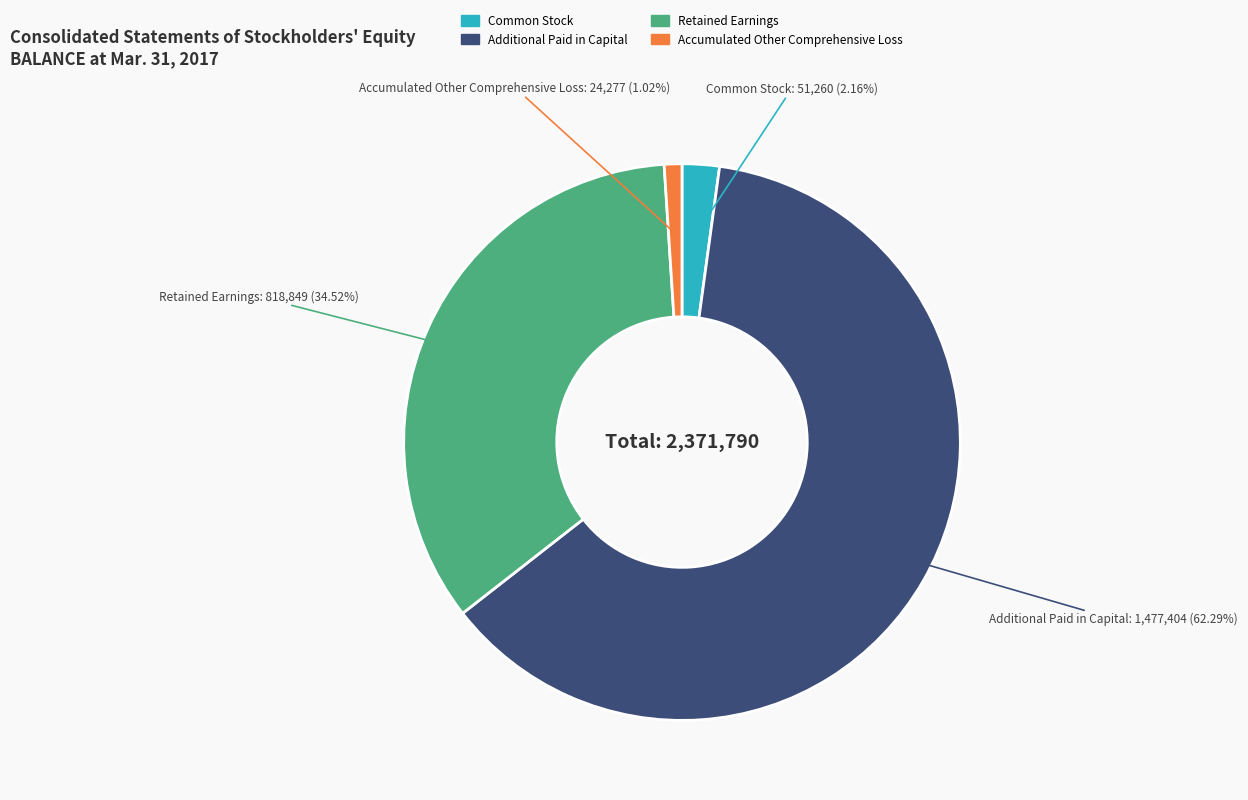

How many slices are in this pie chart?

4